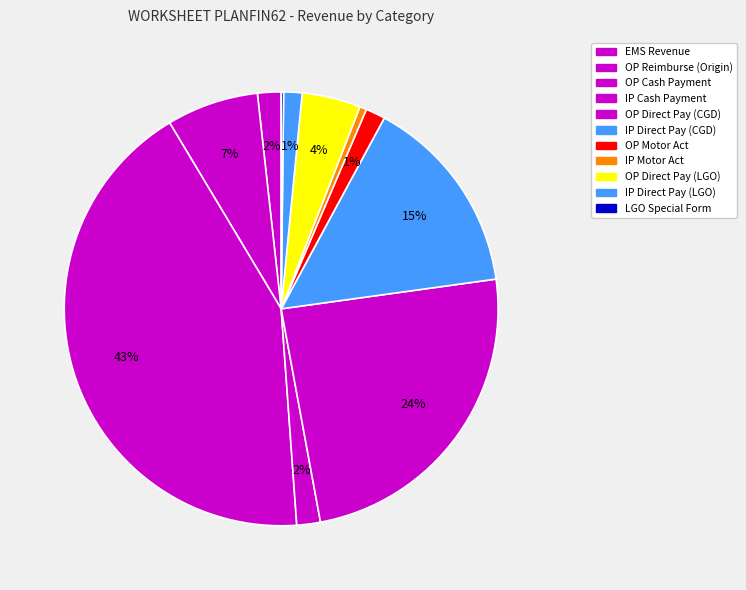

What percentage is NOT represented by รายได้ค่ารักษาเบิกจ่ายตรงกรมบัญชีกลาง OP?

75.7%